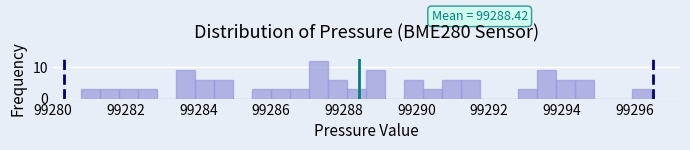

Read against the x-axis, roughly where is the centre of the tallest bar?

99287.4